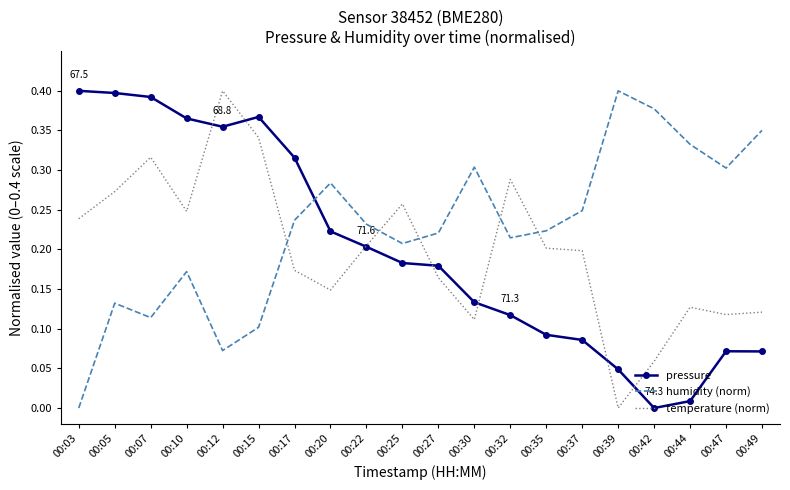

At which label does humidity (norm) reach its peak?

00:39